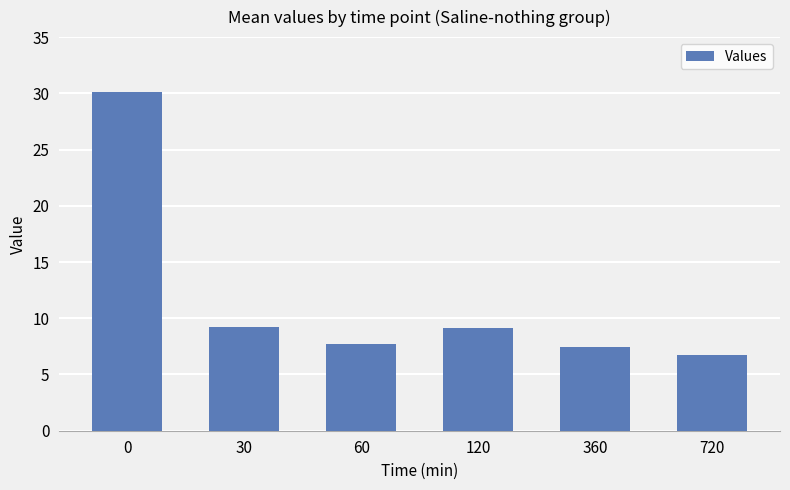

Reading right to left, extract all data points from this chart.

6.7	7.5	9.2	7.7	9.2	30.1